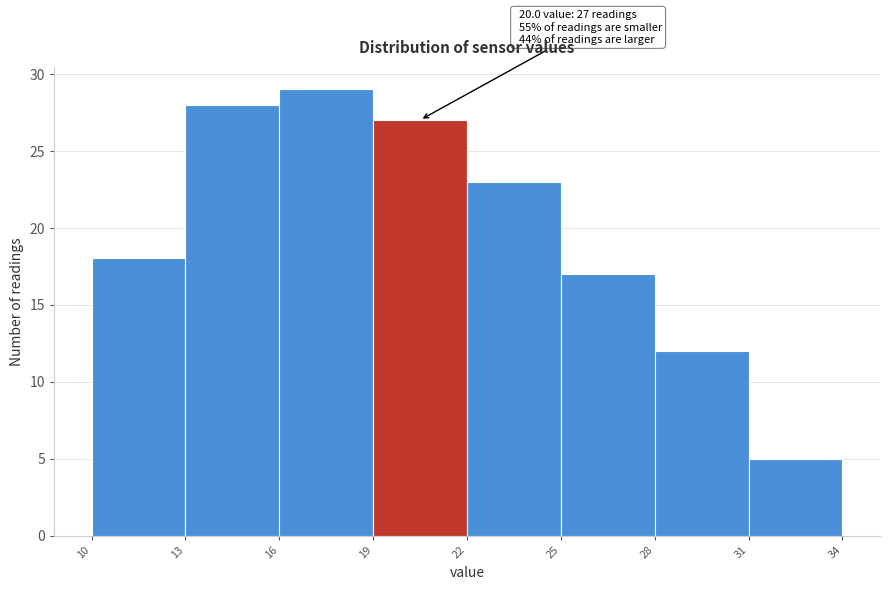

Over which range of the x-axis is the bar tallest?

16 to 19